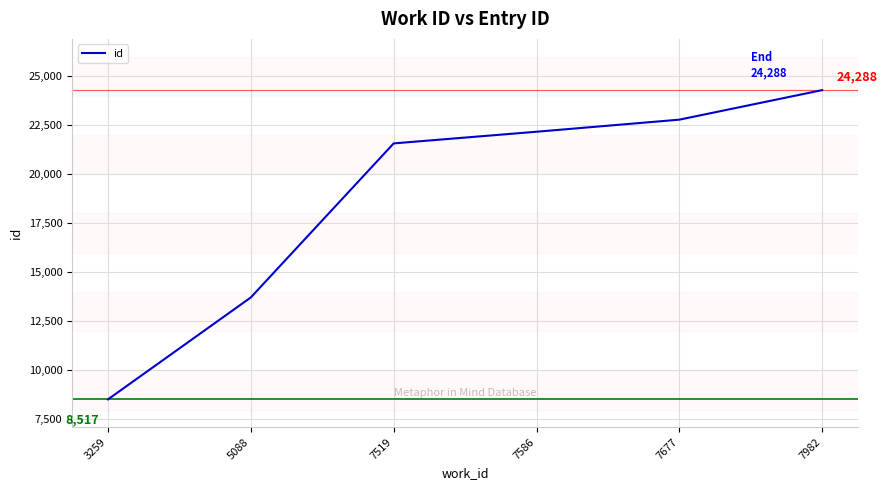

True or false: there are more than 1 points higher than both neighbors.

False